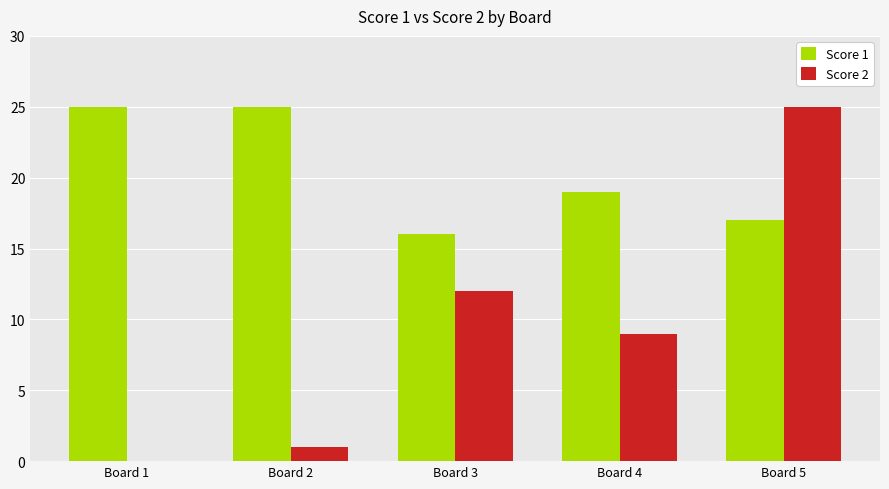

How many series are shown in this chart?

2